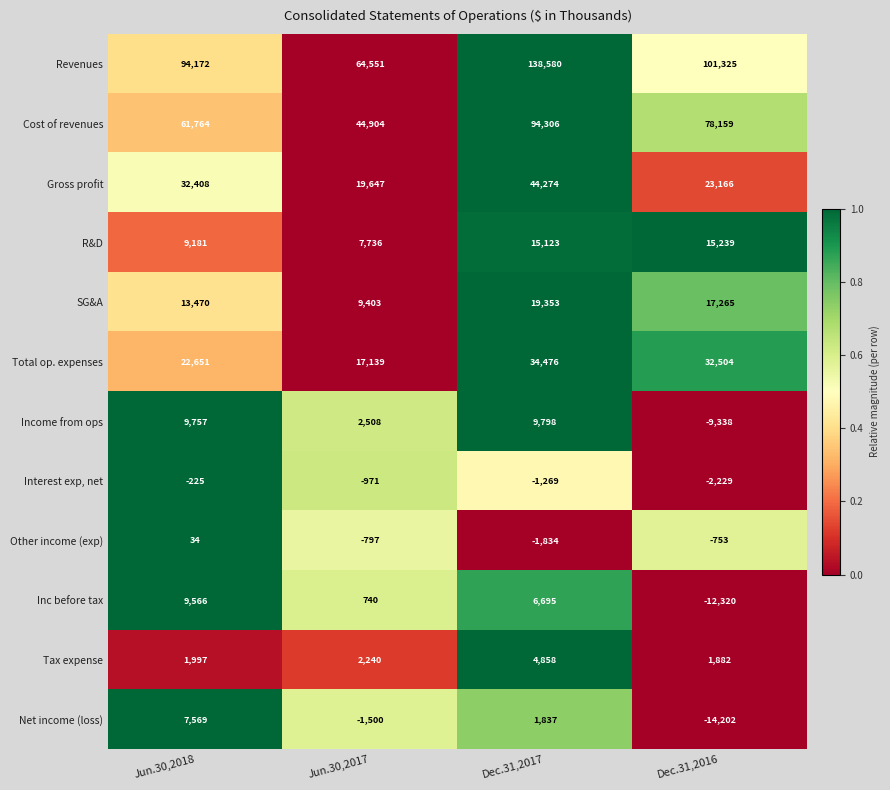

What is the spread (max minus min) of values at Dec.31,2016?

115527